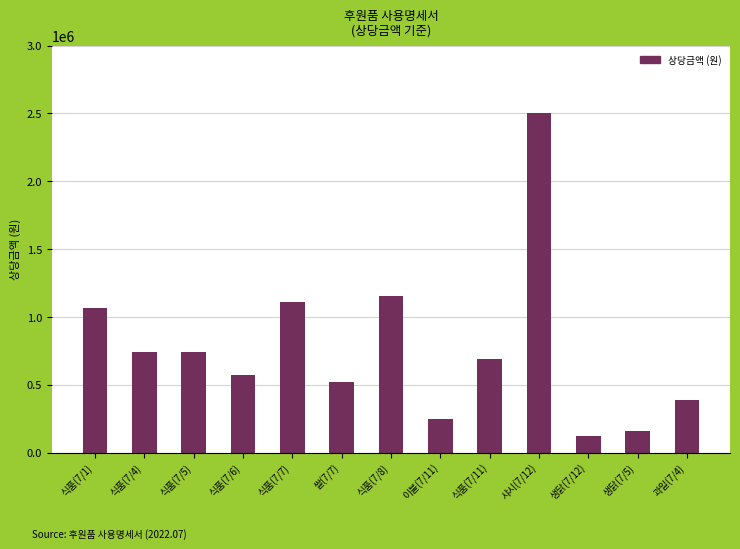

What is the change in value from 식품(7/5) to 생닭(7/12)?

-624800